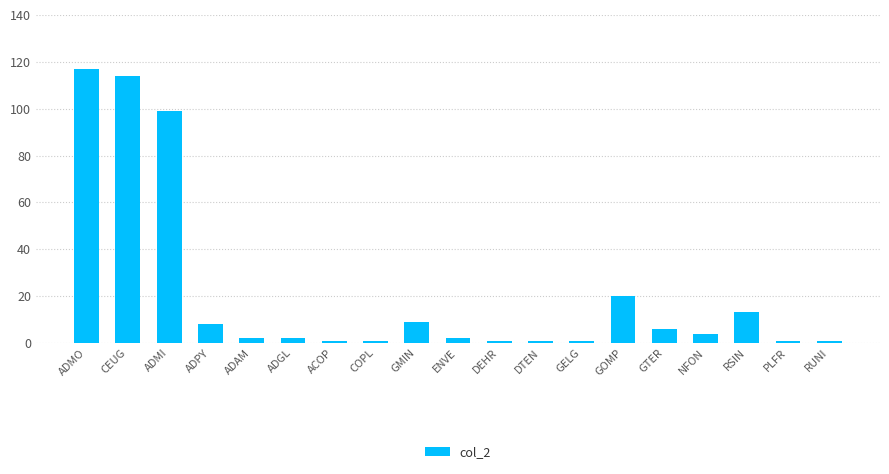

What position from the right is CEUG?

18